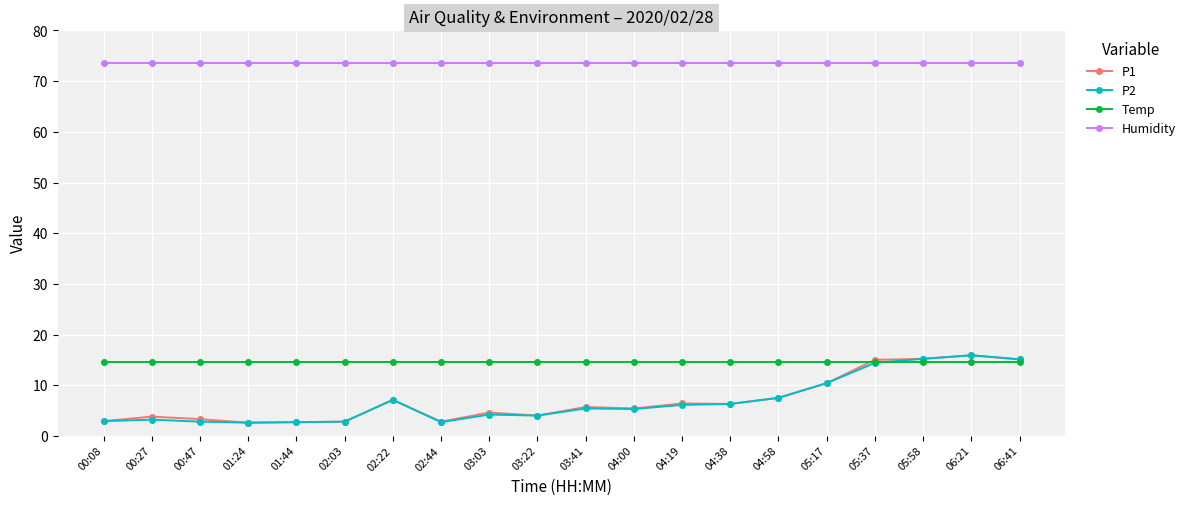

True or false: P2 has more than 2 interior local peaks.

True